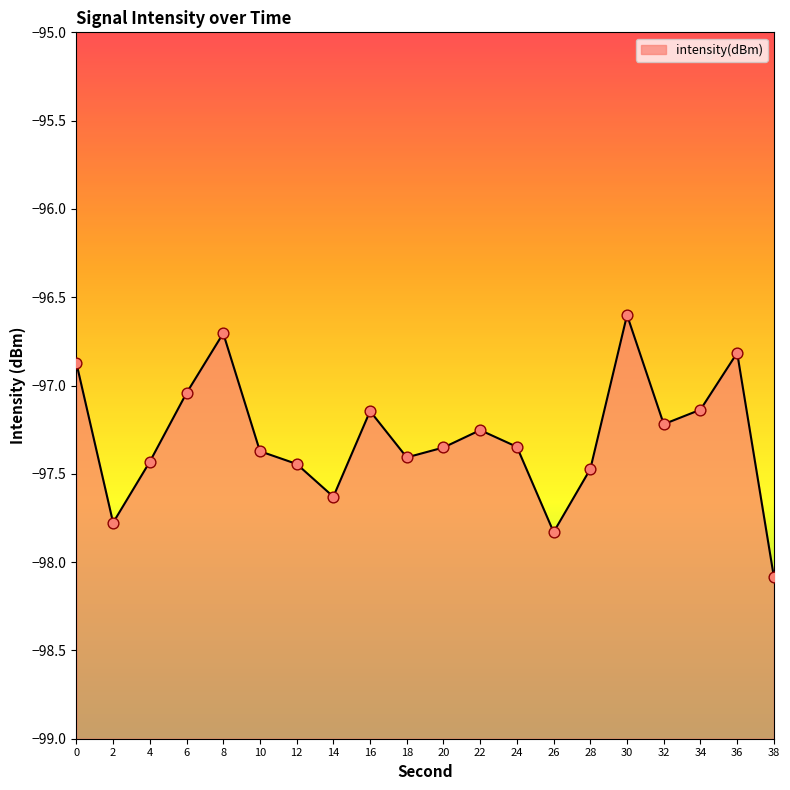

Between 24 and 10, which is larger?

24